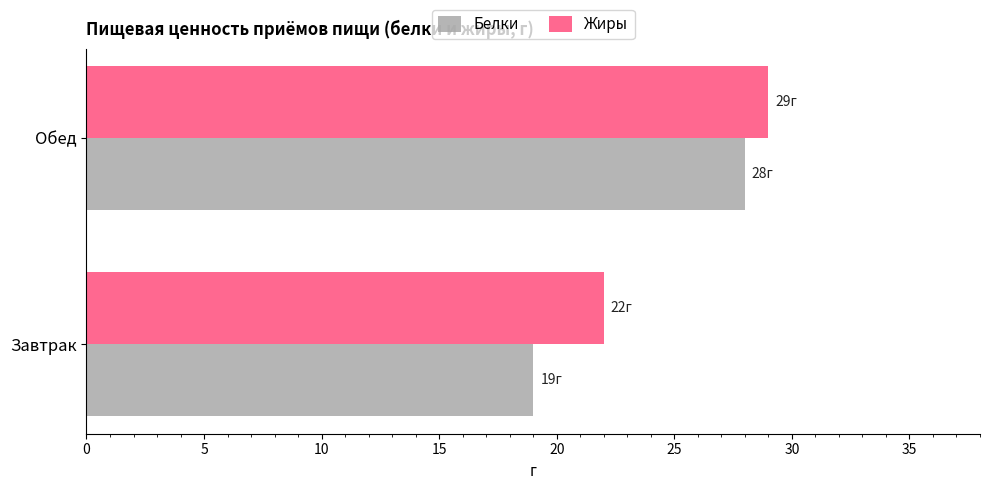

What is the difference between the highest and lowest values at Завтрак?

3